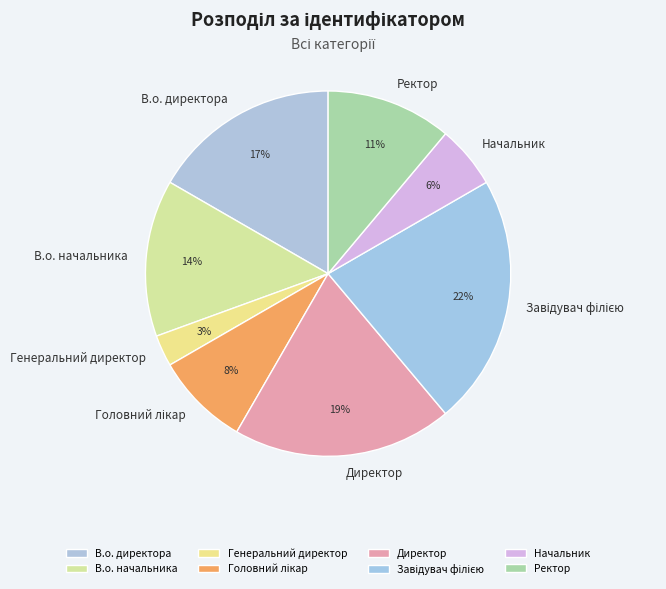

To the nearest percent, what is the average slice percentage?

12%